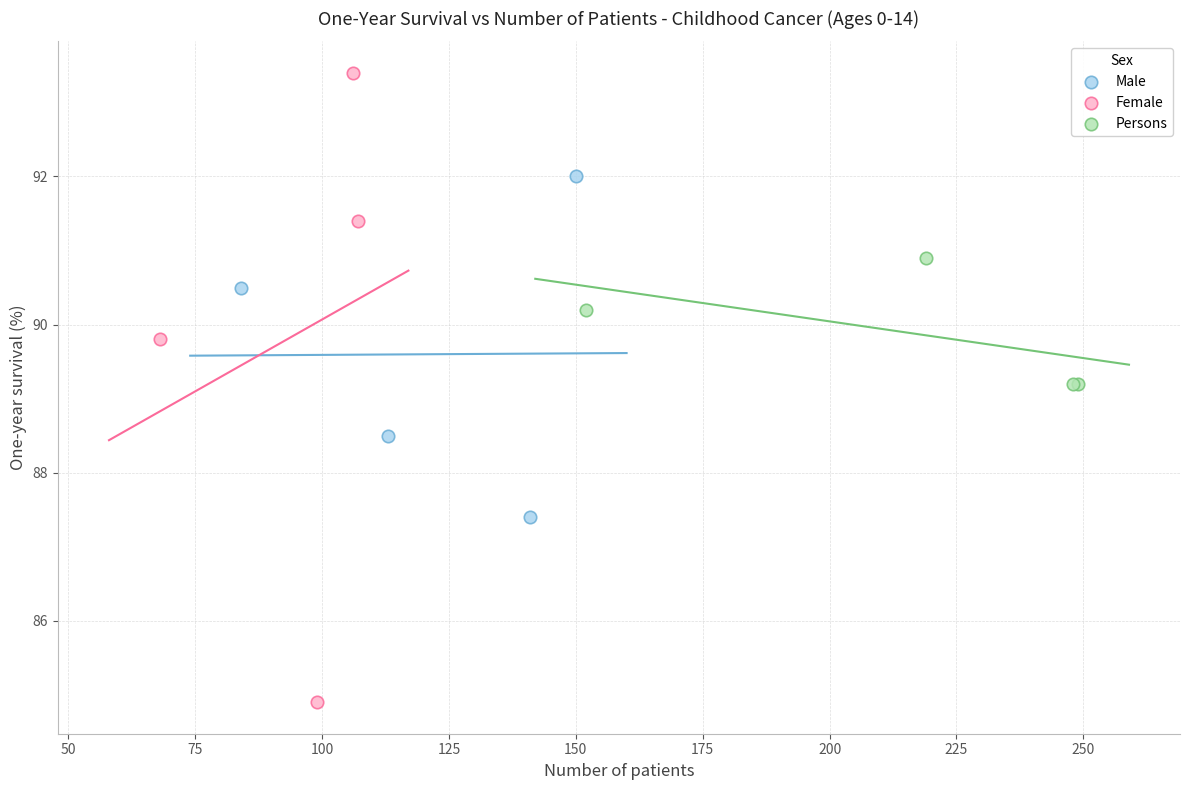

Which series reaches the minimum Y coordinate?

Female